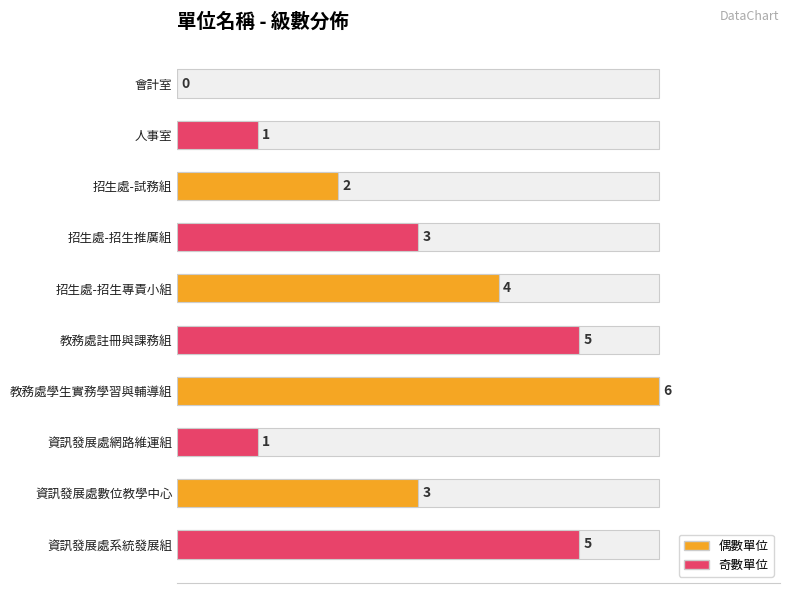

The value at 會計室 is 0. True or false?

True